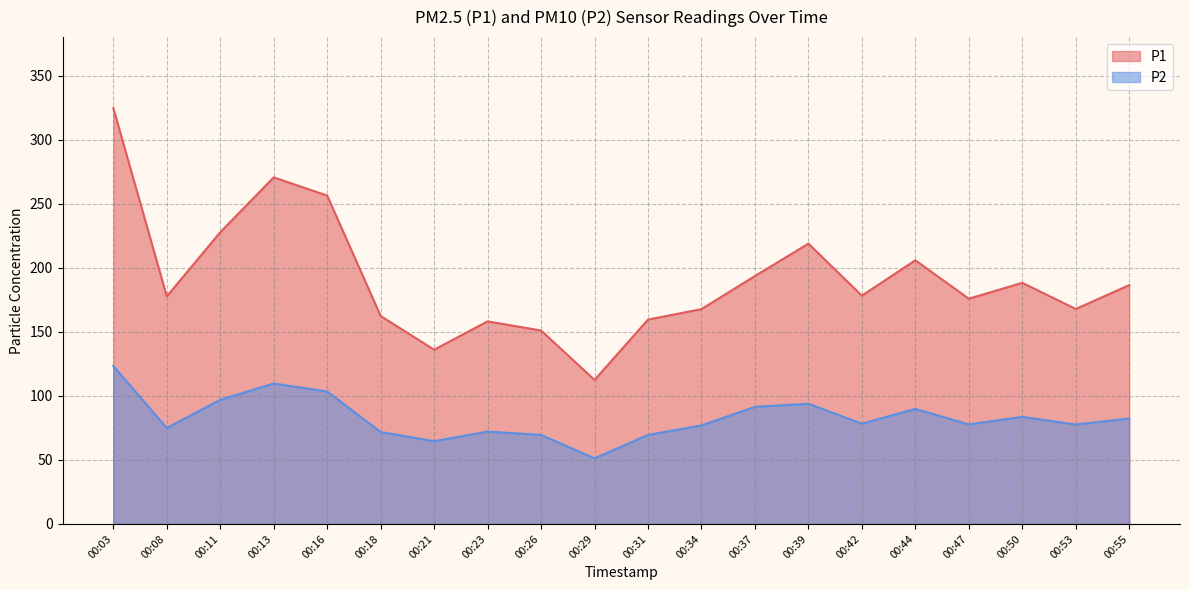

Which series changed the most between 00:03 and 00:23?

P1